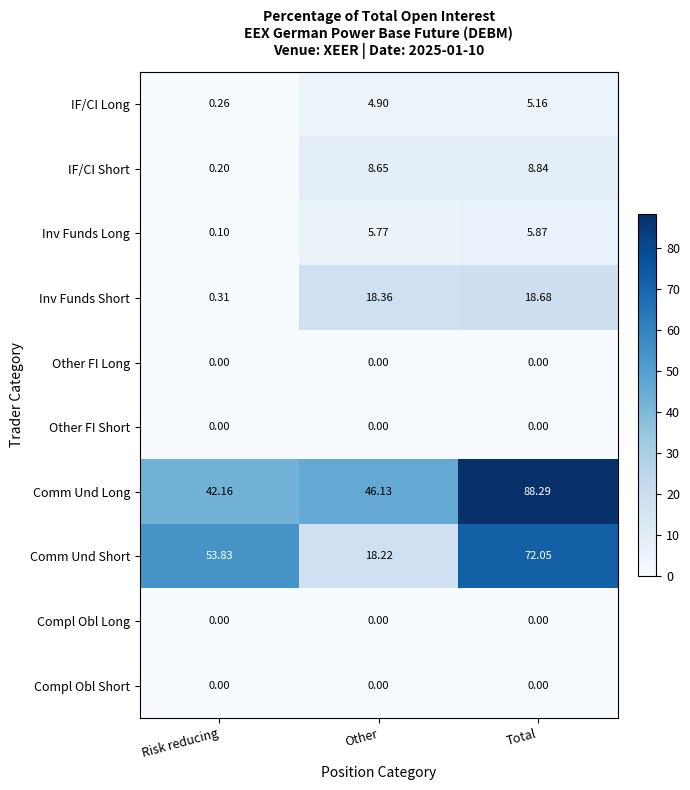

Which series changed the most between Other and Total?

Comm Und Short